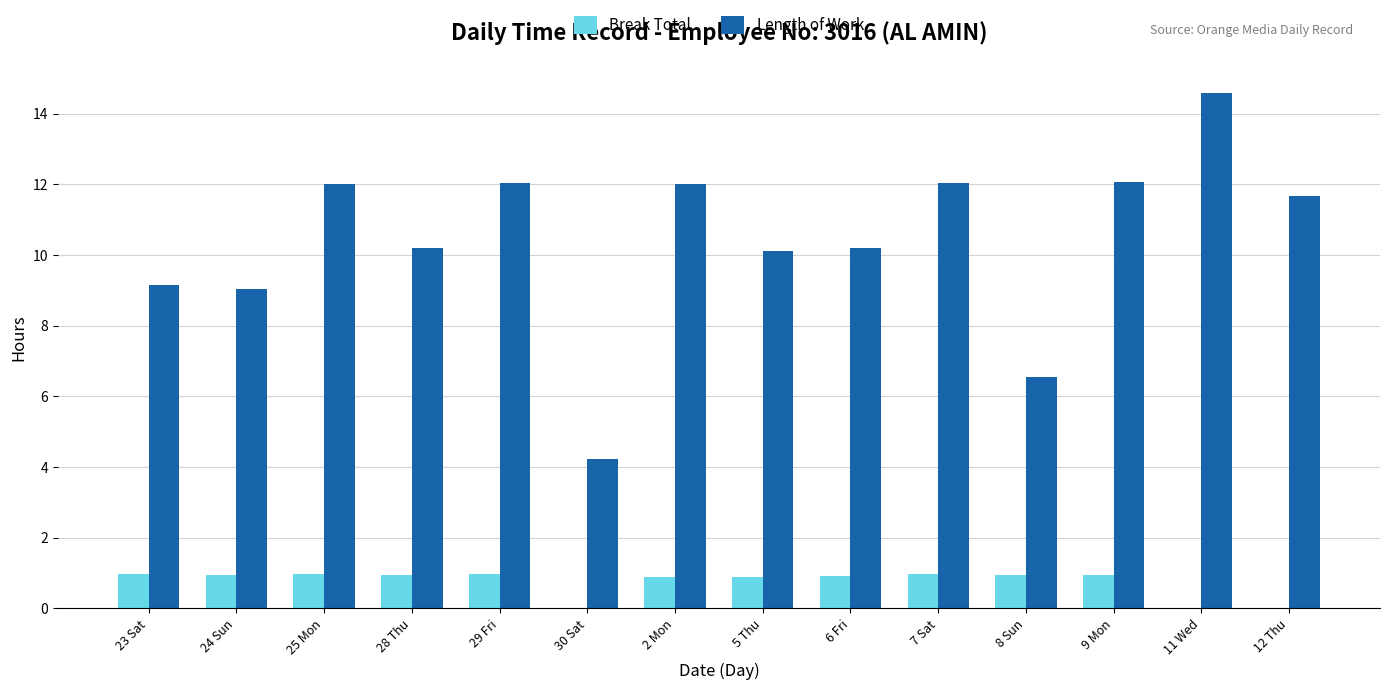

What is the sum of the Break Total values at 11 Wed and 9 Mon?

0.9